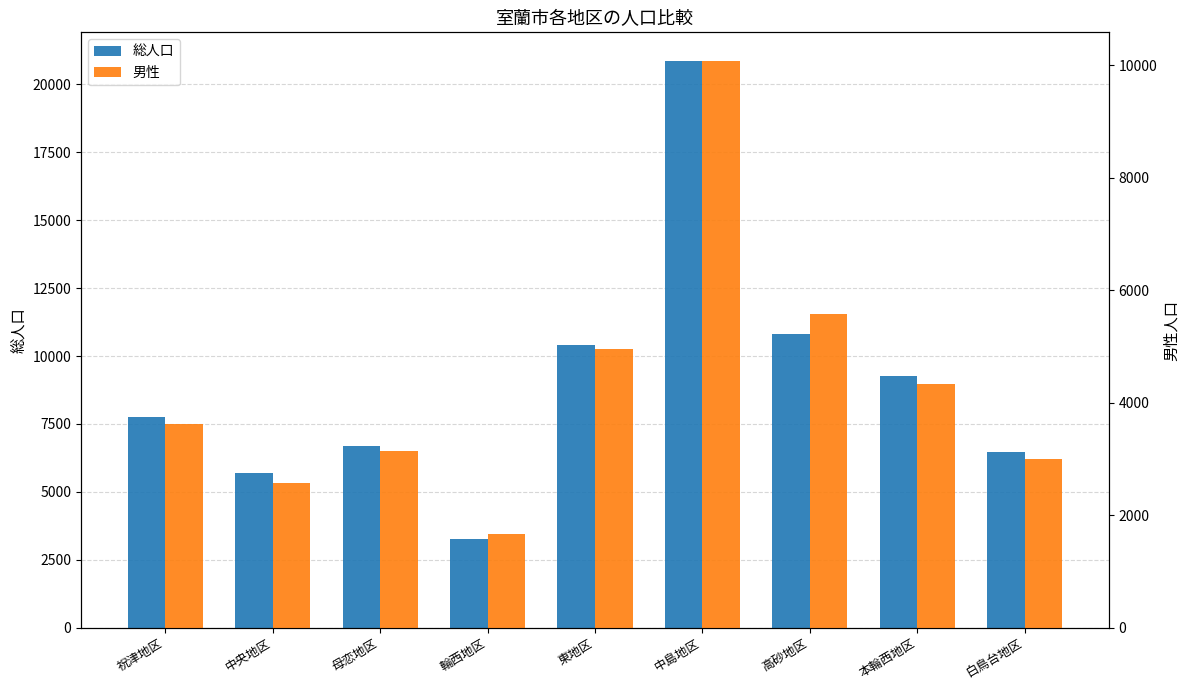

At which category is the sum across all series the highest?

中島地区